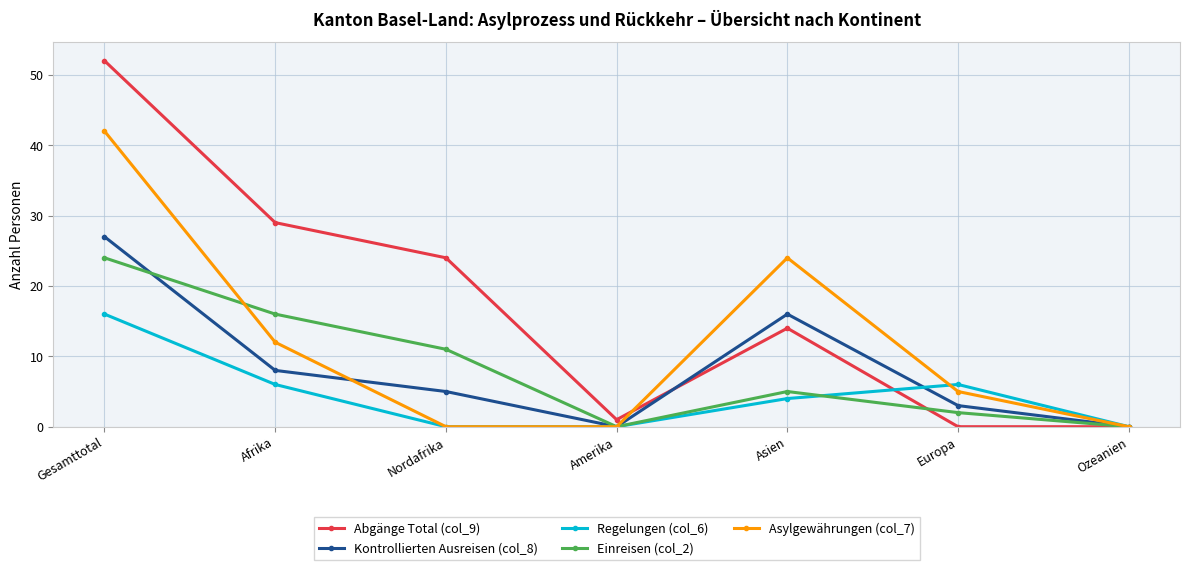

How many data points in Asylgewährungen (col_7) are less than 5?

3